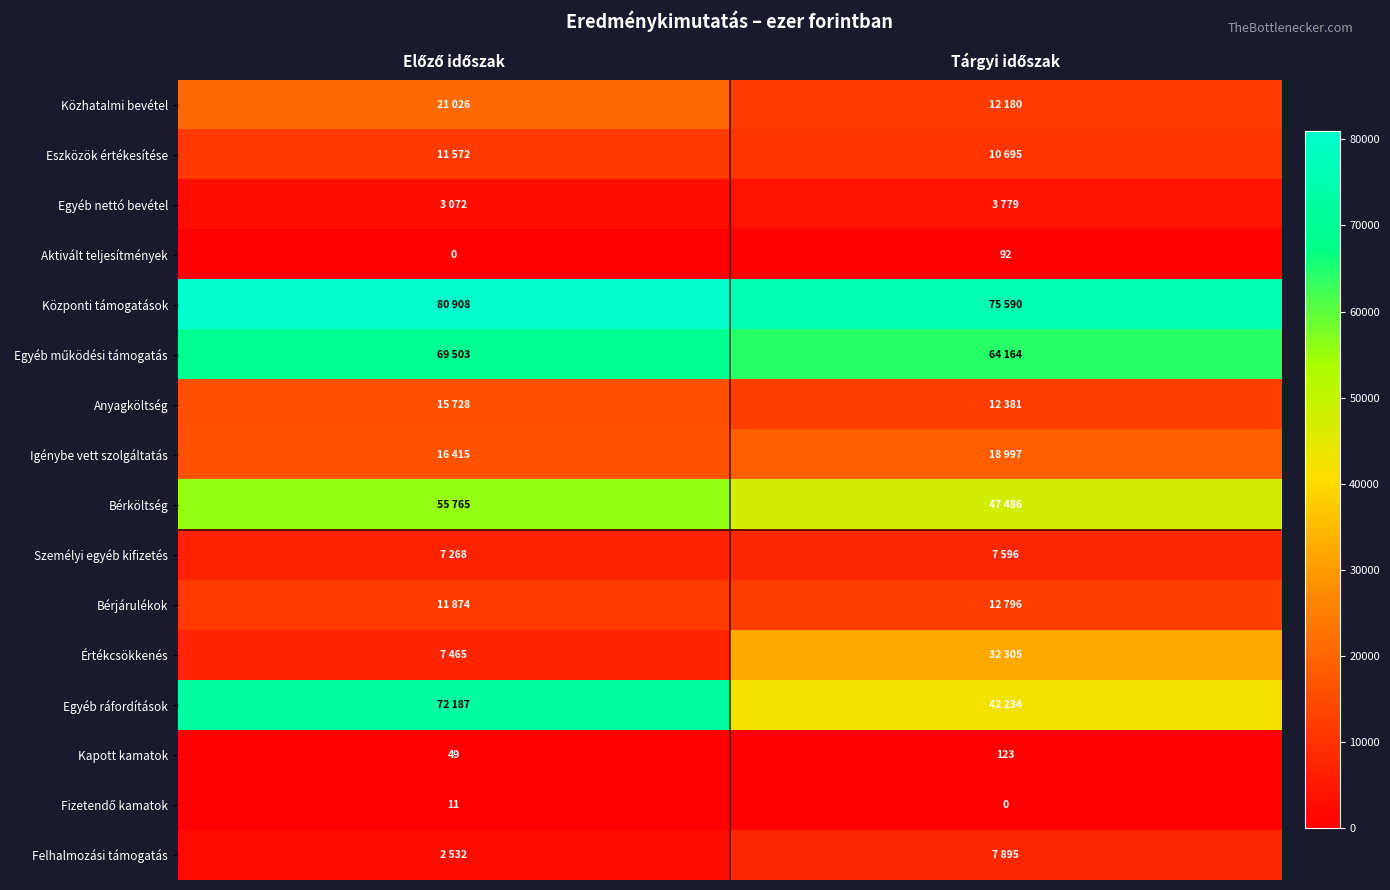

What is the sum of all Eszközök értékesítése values?

22267